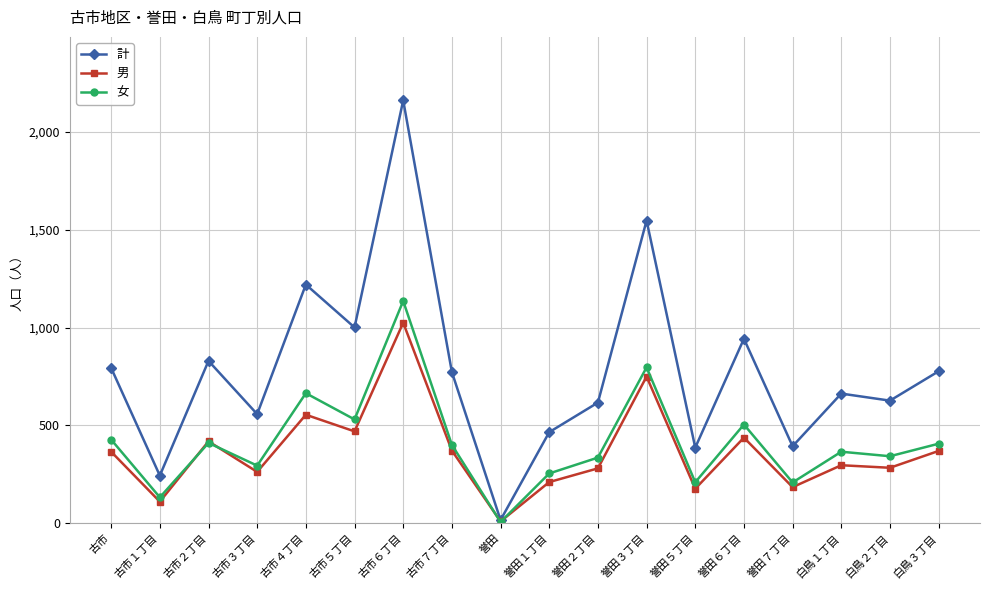

What is the maximum value shown in the chart?

2161